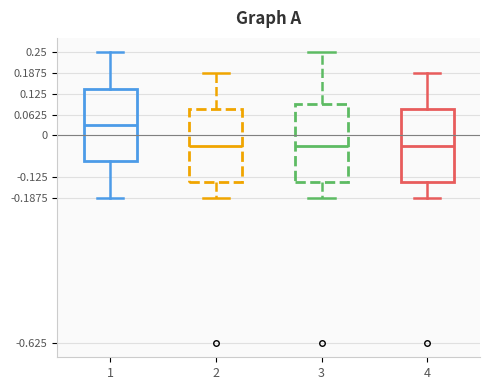

Comparing the boxes themselves (not the whiskers), which one is the tallest?

3